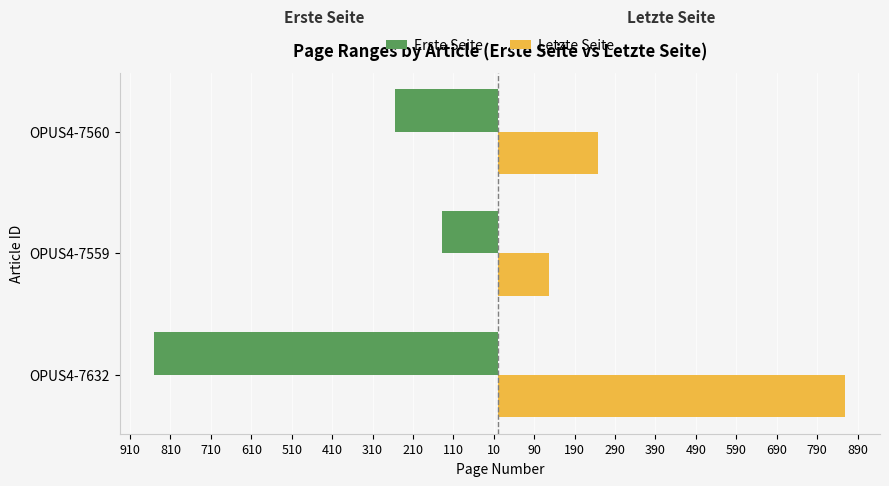

What is the difference between the maximum and minimum values in the Letzte Seite series?

733